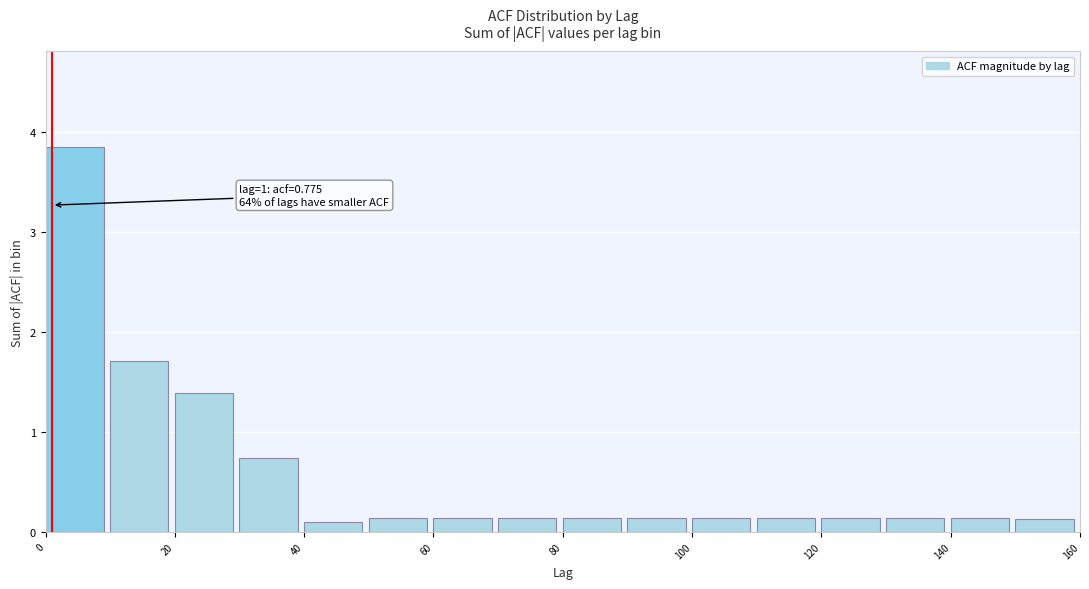

Over which range of the x-axis is the bar tallest?

0 to 10